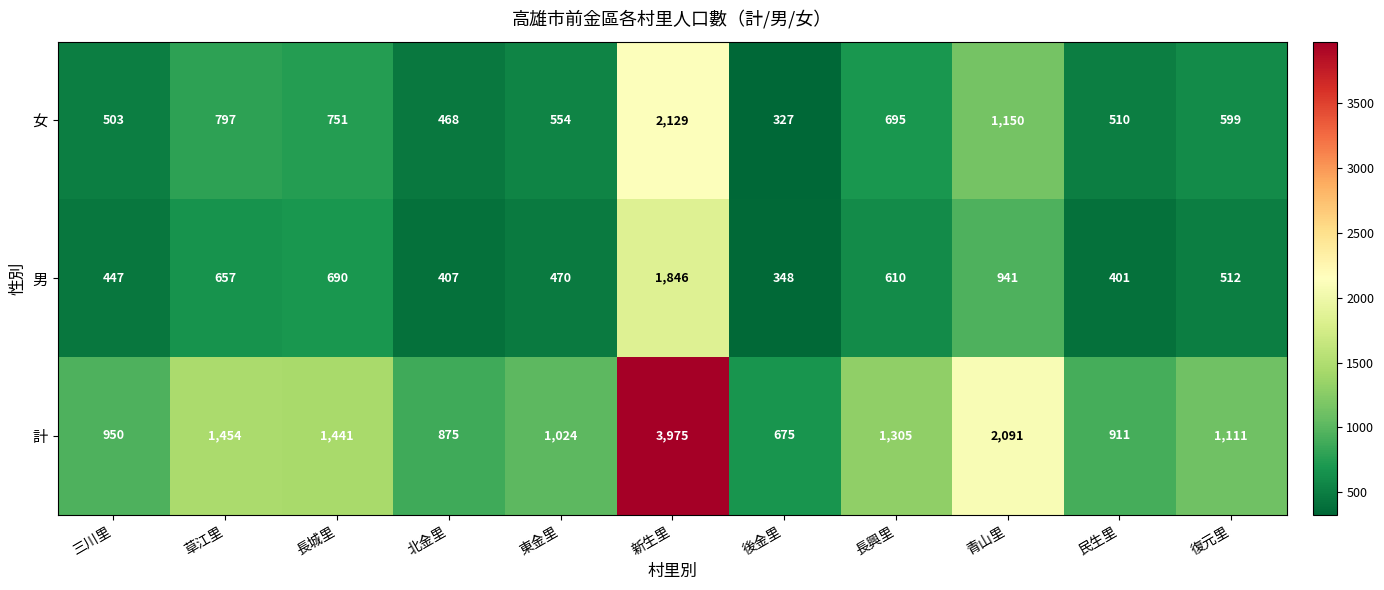

True or false: 女 has a value of 503 at 三川里.

True